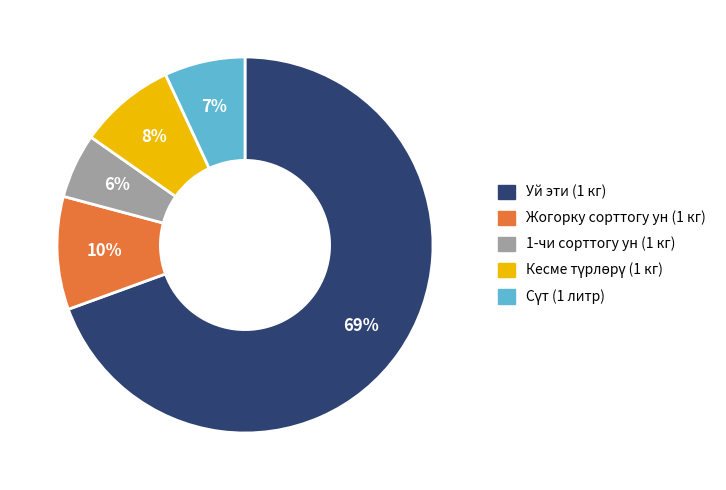

Is there any slice that represents more than half of the pie?

Yes